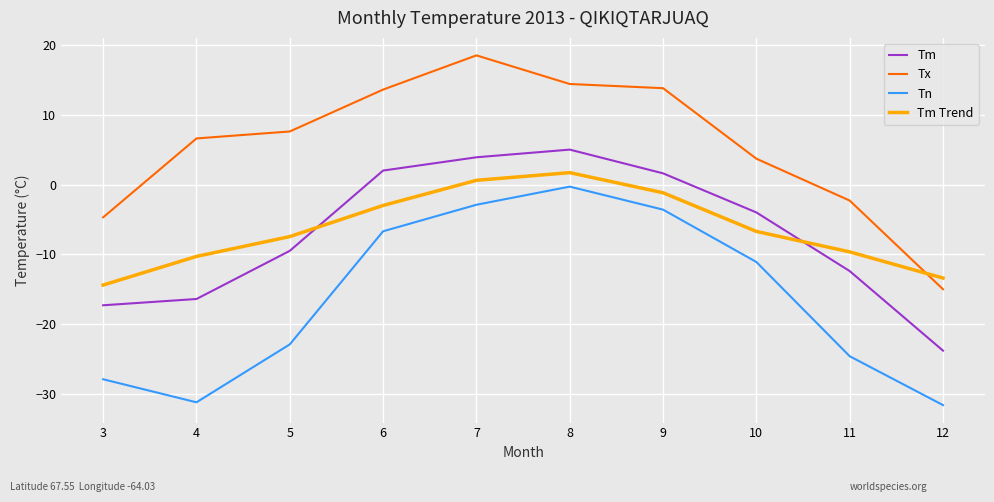

Which category has the highest value across all series?

7